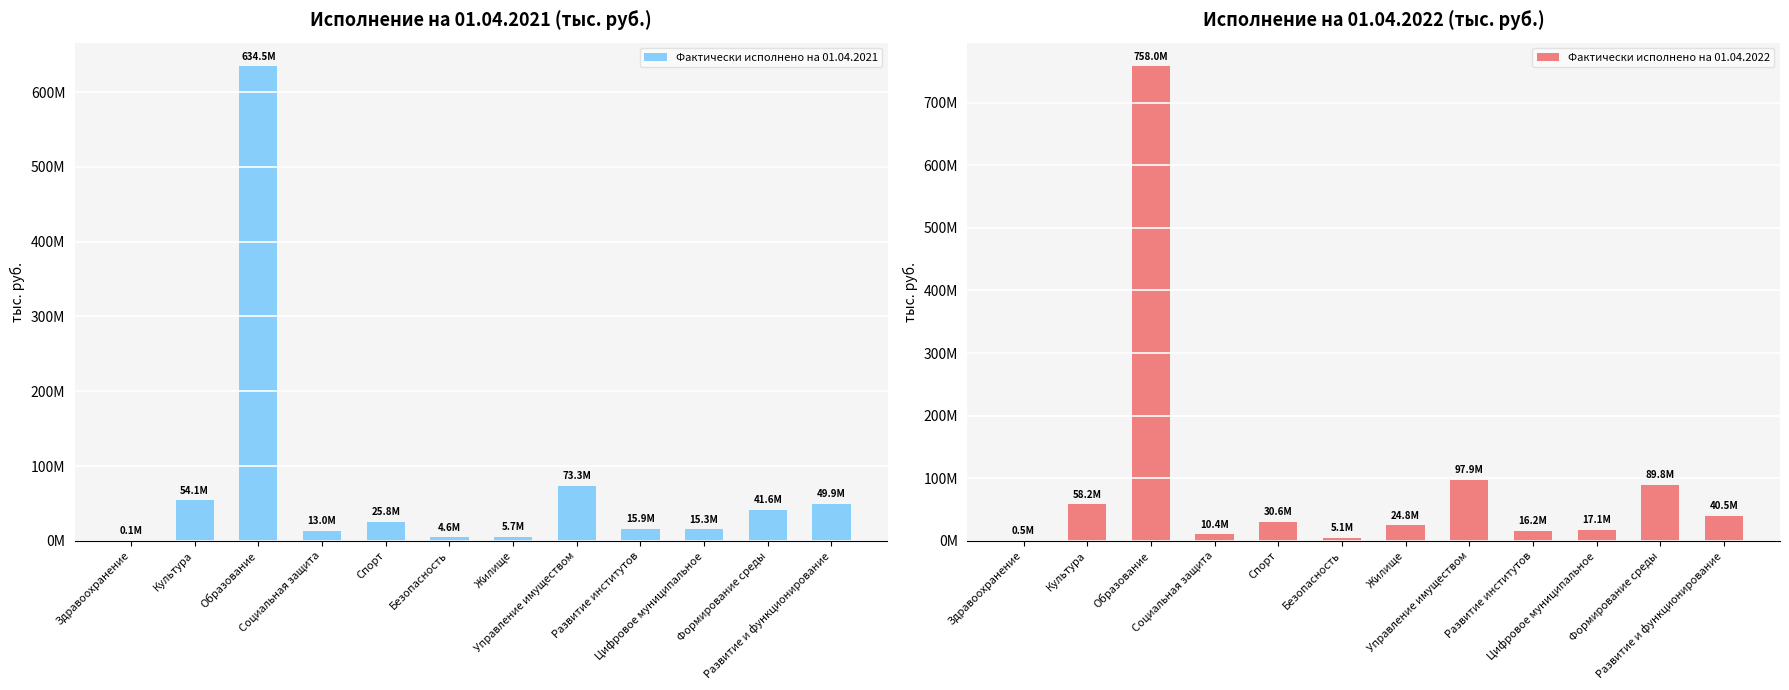

At which category does the chart reach its peak across all series?

Образование